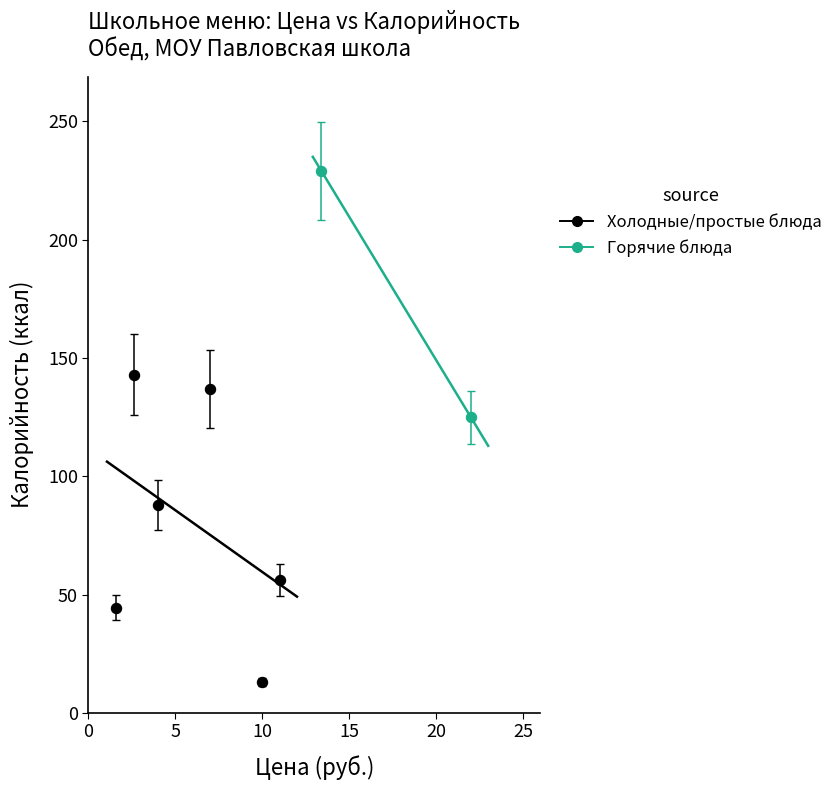

What are all the series names shown in the legend?

Холодные/простые блюда, Горячие блюда